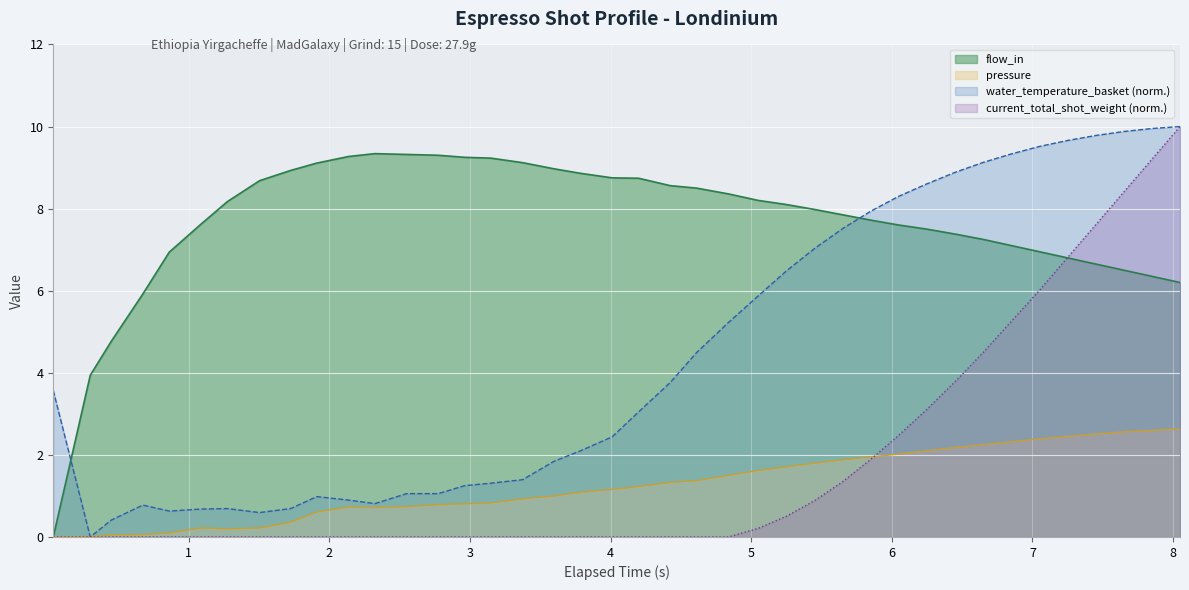

Which series has the largest total across all categories?

flow_in